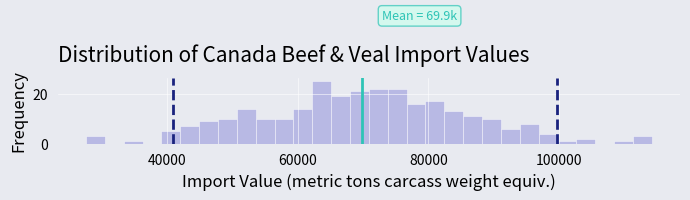

Around what value on the x-axis is the tallest bar? Give the approximate position of its centre, as read against the axis.

64000